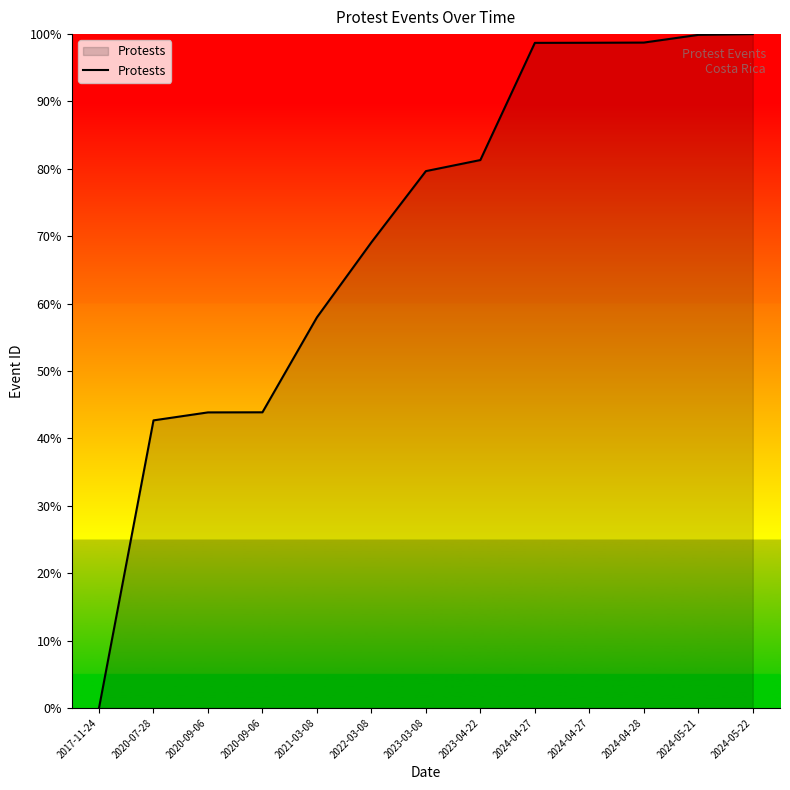

What is the value of the 3rd point from the left?

43.9